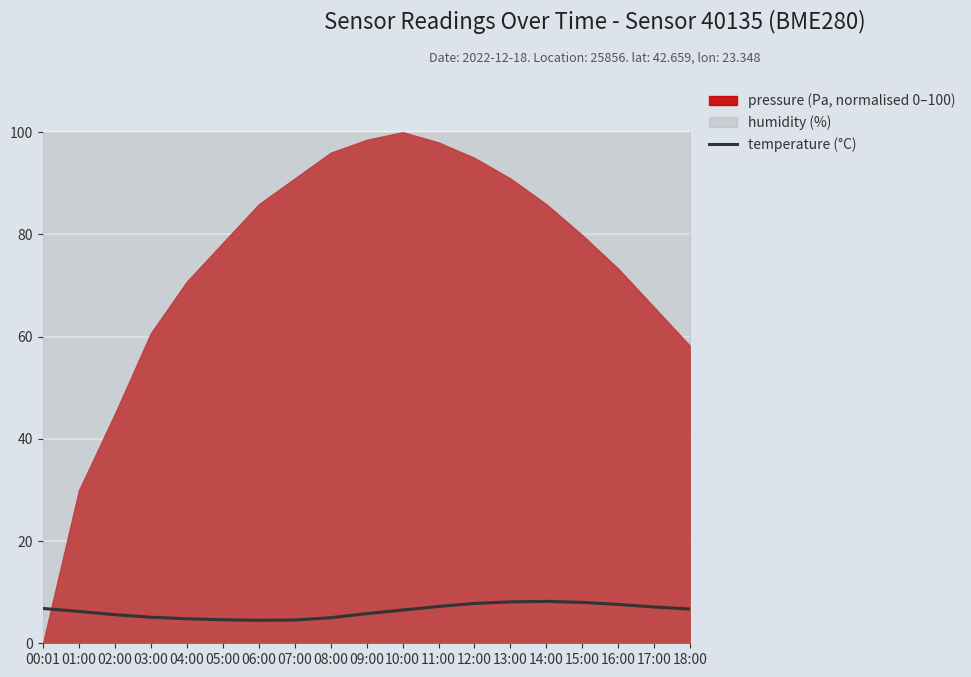

How many interior local valleys (lower than both neighbors) does the data have?

1